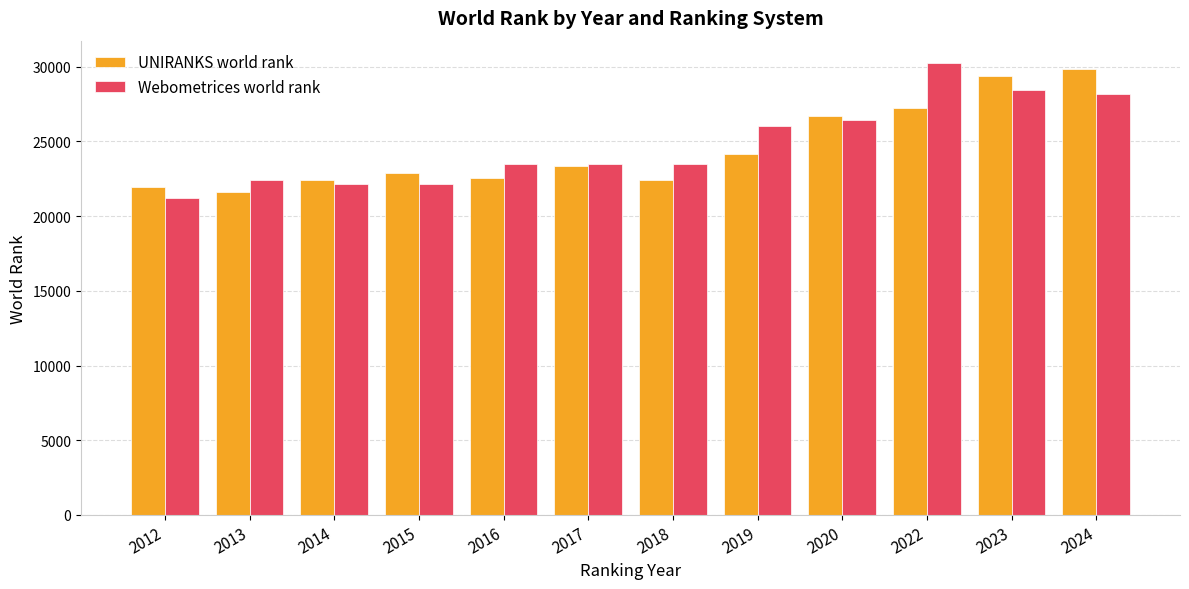

How many bars are there in total?

24